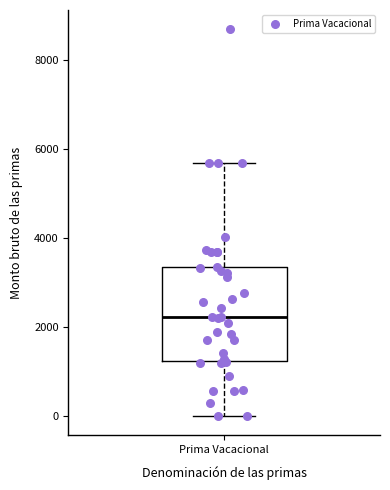

Transcribe this box plot: give where the median line is, the range the box spans, and where the two whiskers end, as read against the y-axis. The values are not printed on the chart, so give them approximately, as read against the axis.

median 2200, box 1200 to 3400, whiskers 0 to 5600